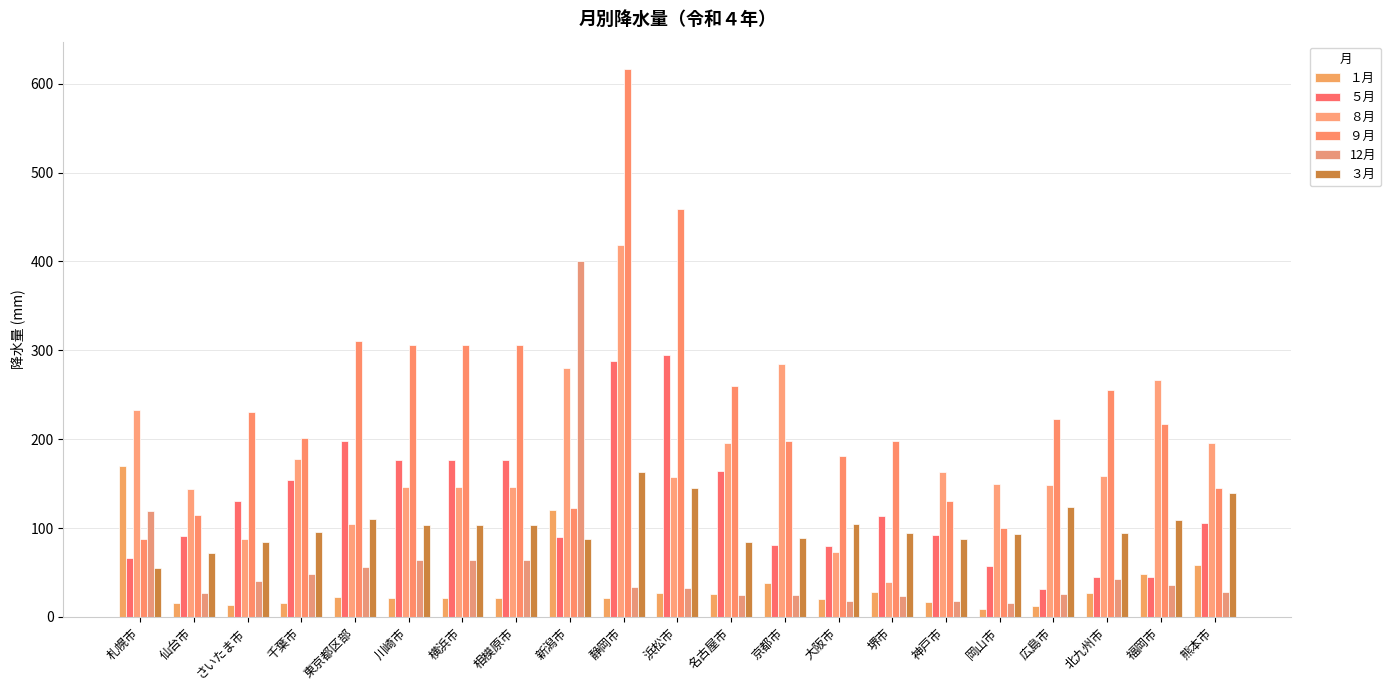

What is the difference between the maximum and minimum values in the ８月 series?

379.5